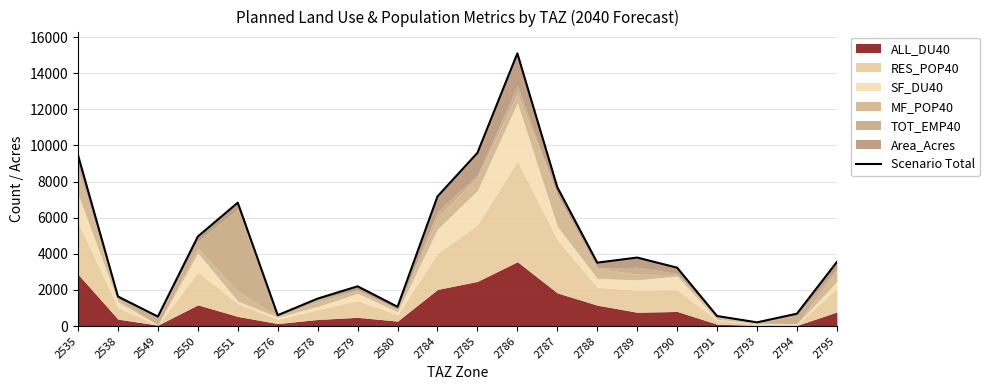

What is the change in value from 2786 to 2795?

-11551